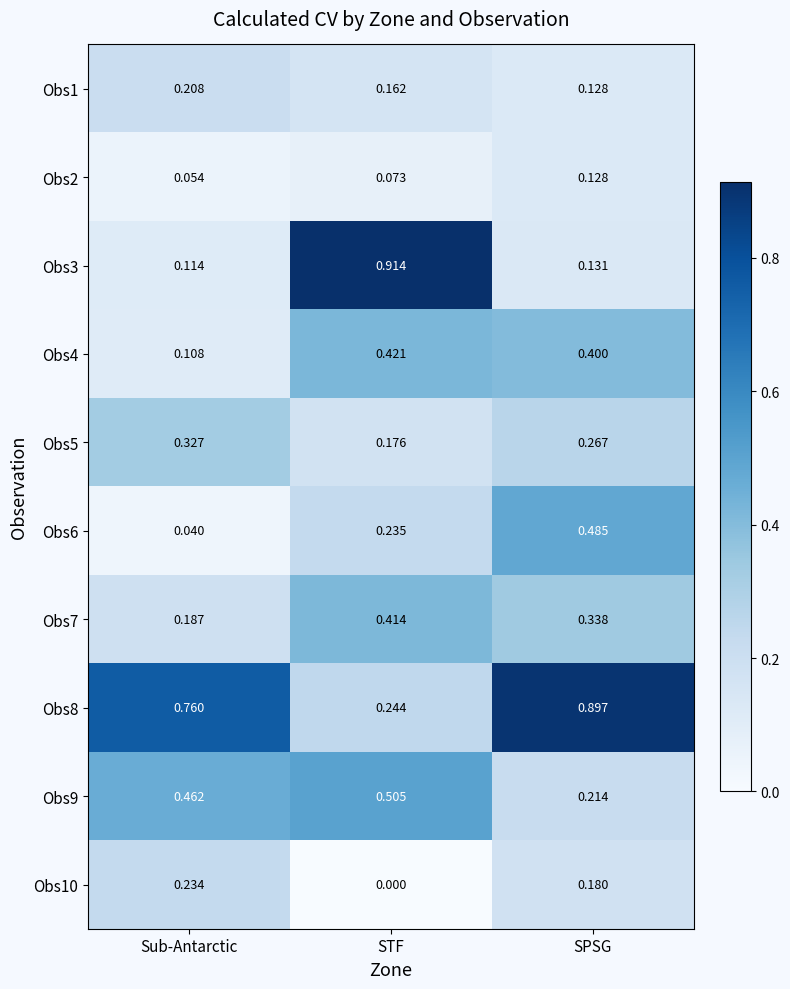

At which category is the sum across all series the highest?

SPSG